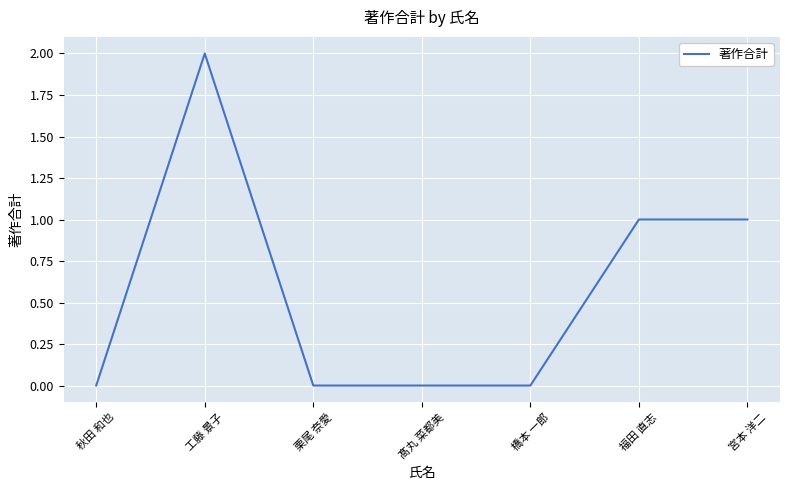

Approximately how many times larger is the value at 工藤 景子 compared to 福田 直志?

2.0